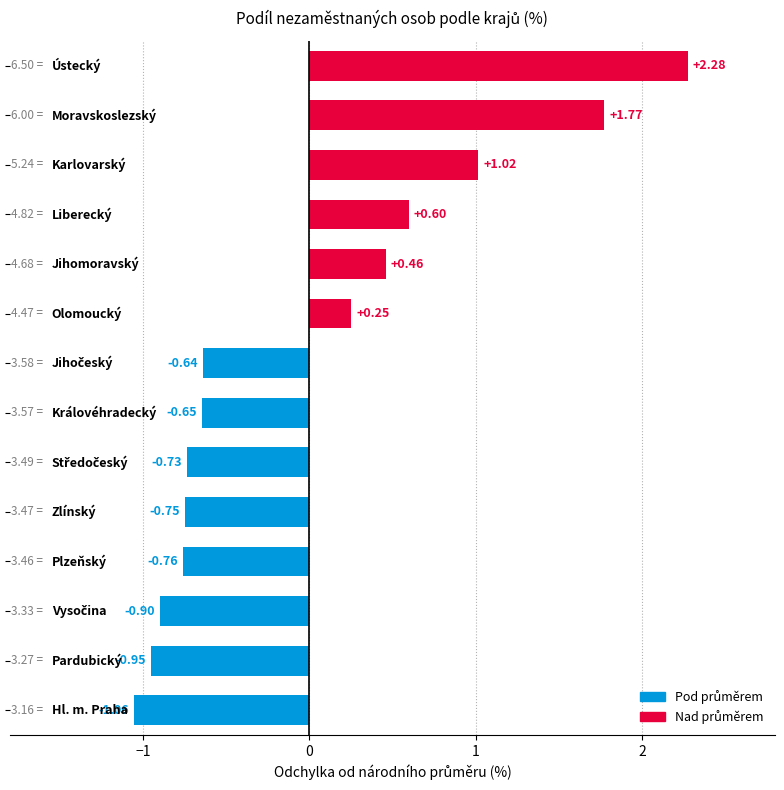

What is the difference between the second highest and second lowest values?

2.7